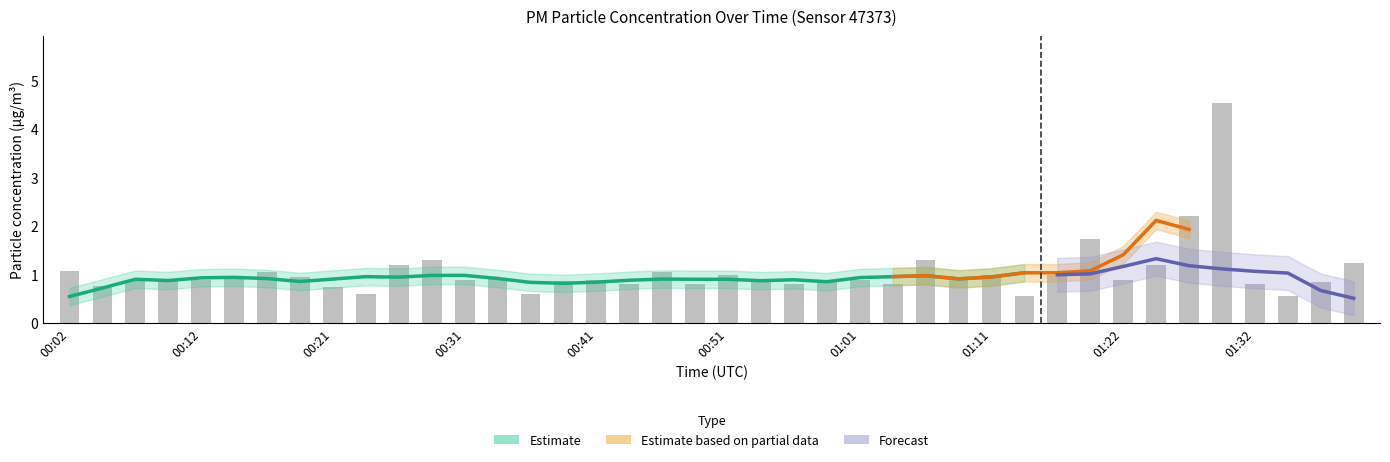

Does the chart contain stacked bars?

No